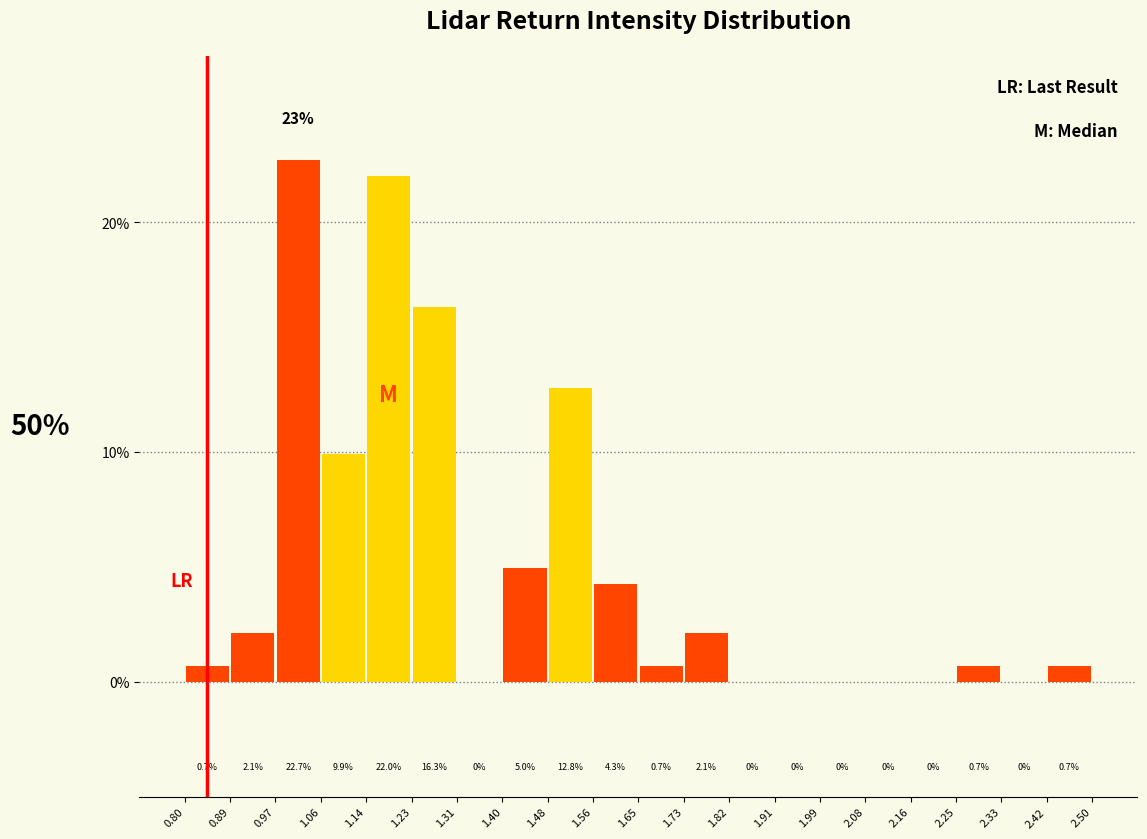

What is the height of the bar covering 1.48 to 1.56 on the x-axis?

12.8